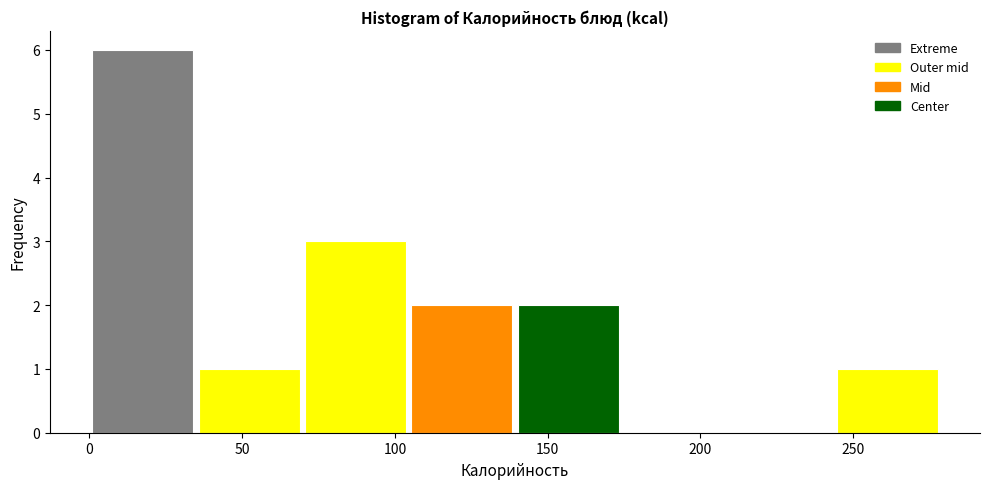

Reading left to right, transcribe this chart: for each bar, give the range it covers on the x-axis and its height. Neither the bar edges nor the heights are printed on the chart, so give them approximately, as read against the axes.

0 to 35: 6
35 to 70: 1
70 to 105: 3
105 to 140: 2
140 to 175: 2
175 to 210: 0
210 to 245: 0
245 to 280: 1